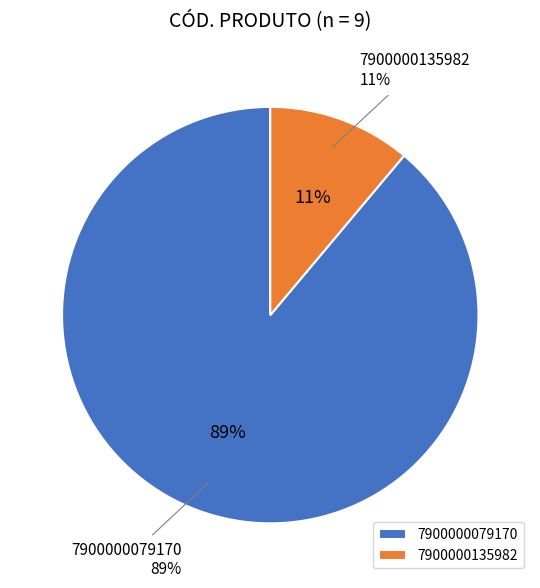

Is 7900000135982 the majority of the pie?

No